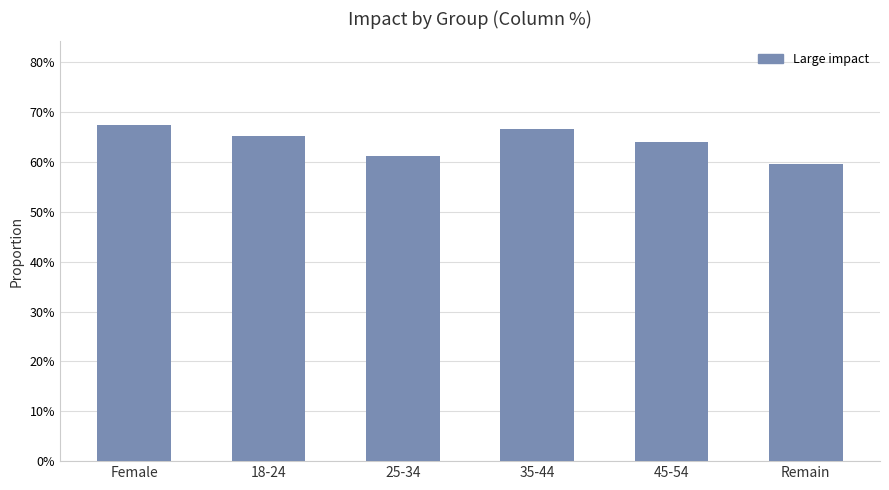

List the labels in order of value, smallest first.

Remain, 25-34, 45-54, 18-24, 35-44, Female